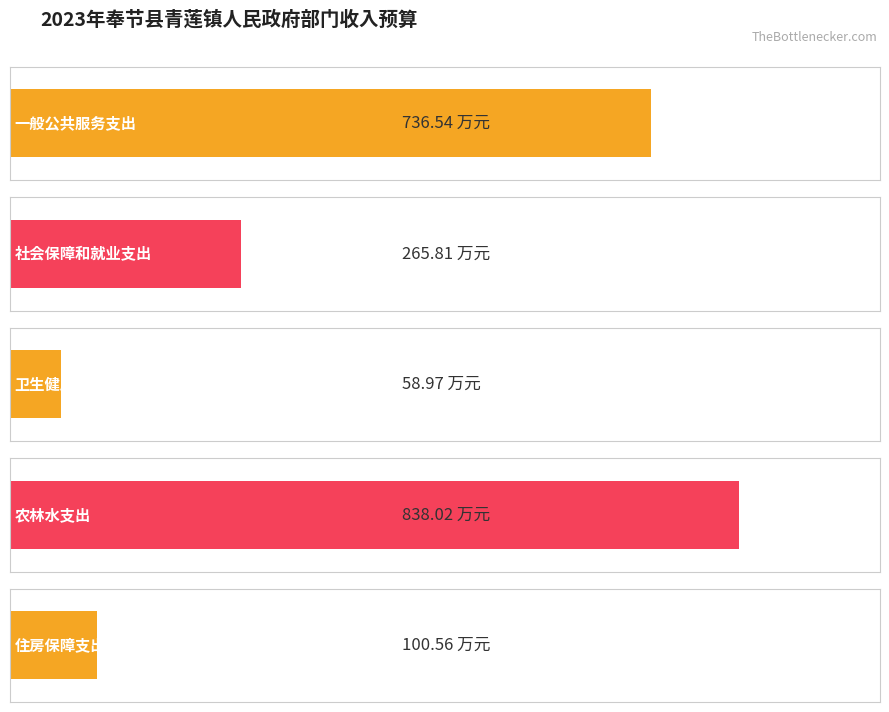

Where is 一般公共预算拨款收入 nearest to the value 448?

社会保障和就业支出